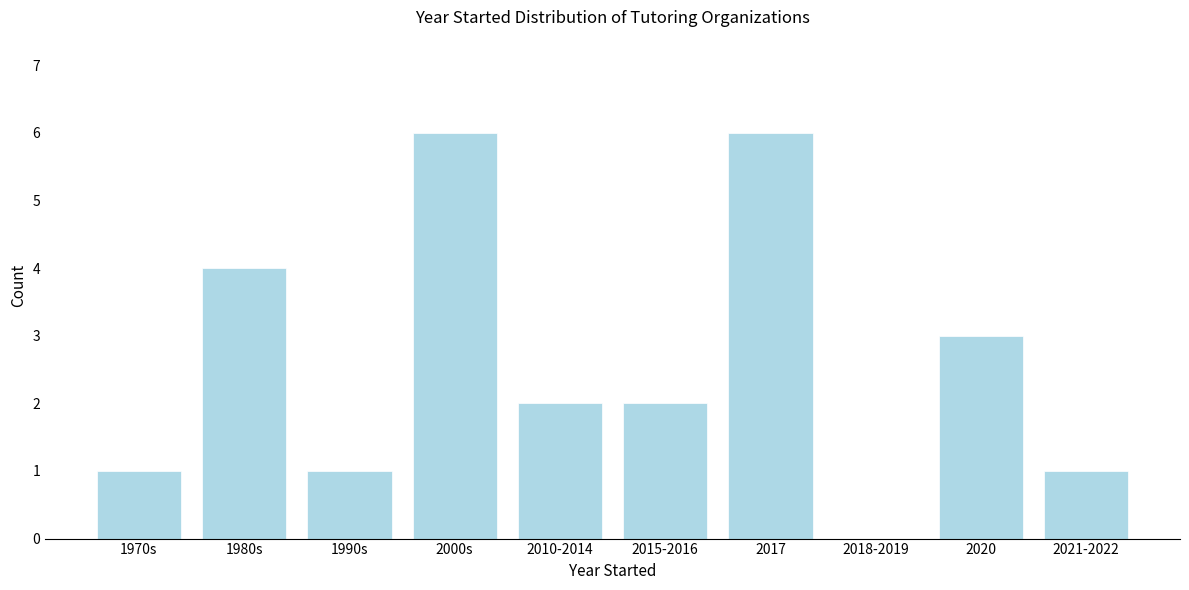

Reading left to right, what are all the values shown in this chart?

1970s=1	1980s=4	1990s=1	2000s=6	2010-2014=2	2015-2016=2	2017=6	2018-2019=0	2020=3	2021-2022=1